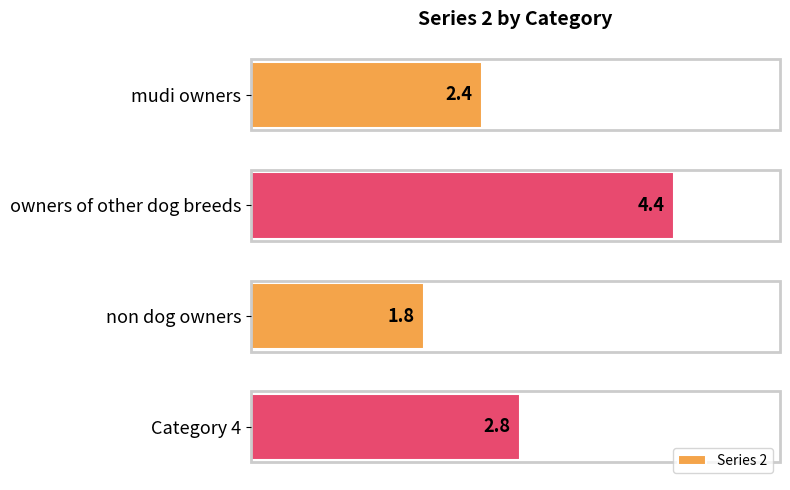

What is the change in value from mudi owners to non dog owners?

-0.6